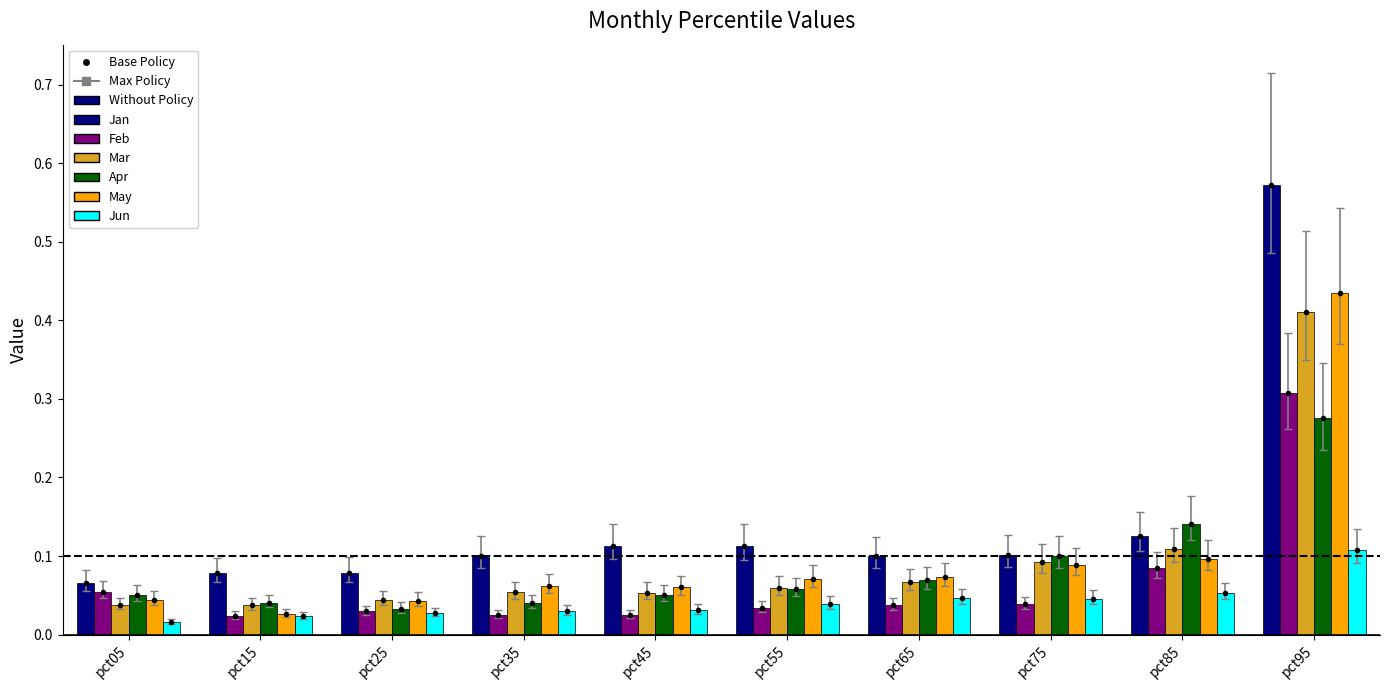

What is the average value of the May series?

0.1